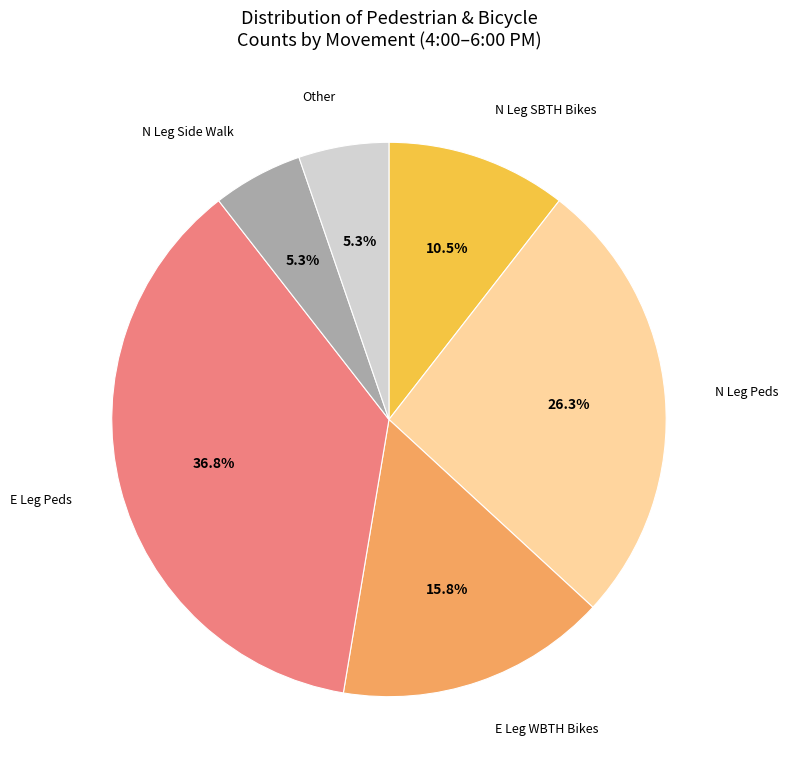

Is there any slice that represents more than half of the pie?

No